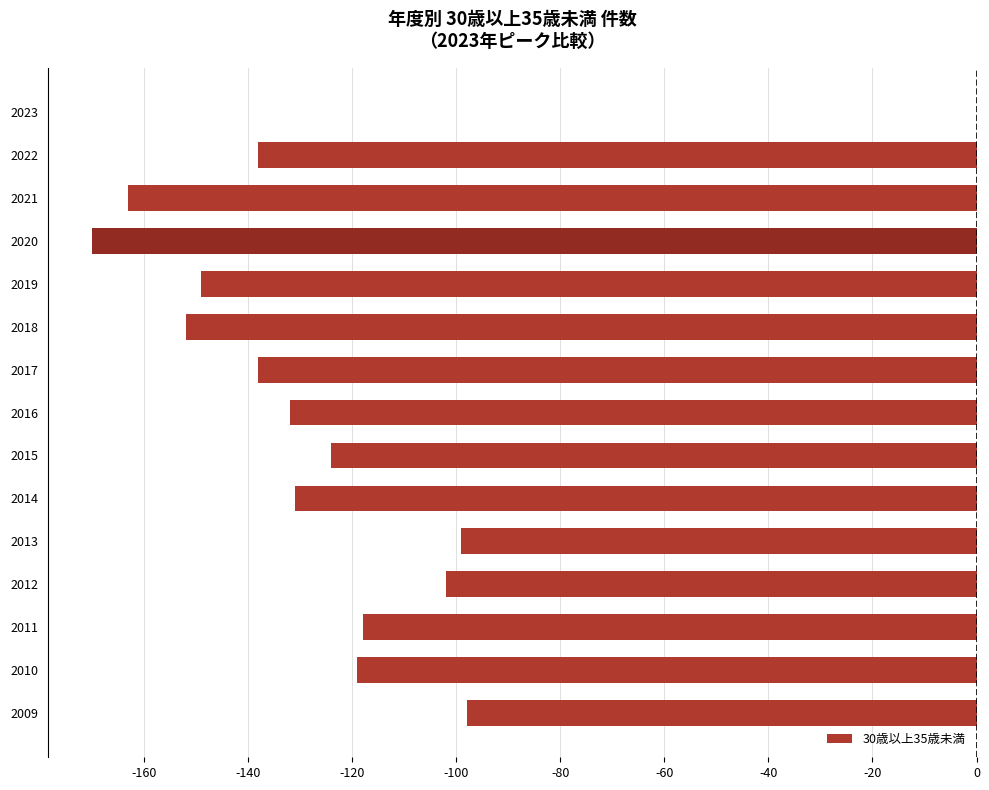

Are the bars horizontal?

Yes